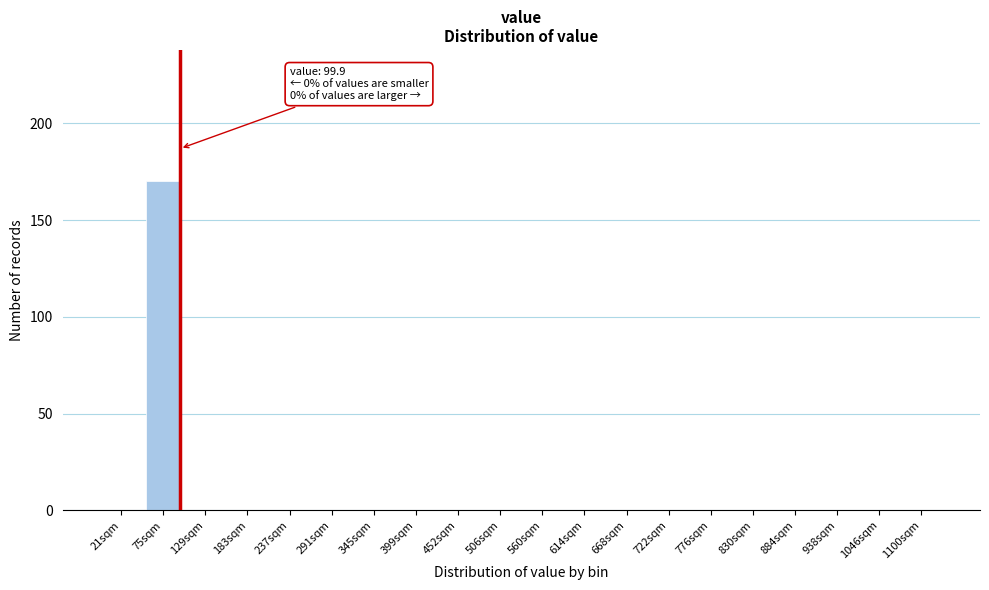

Reading right to left, extract all data points from this chart.

1100sqm=0	1046sqm=0	938sqm=0	884sqm=0	830sqm=0	776sqm=0	722sqm=0	668sqm=0	614sqm=0	560sqm=0	506sqm=0	452sqm=0	399sqm=0	345sqm=0	291sqm=0	237sqm=0	183sqm=0	129sqm=0	75sqm=170	21sqm=0